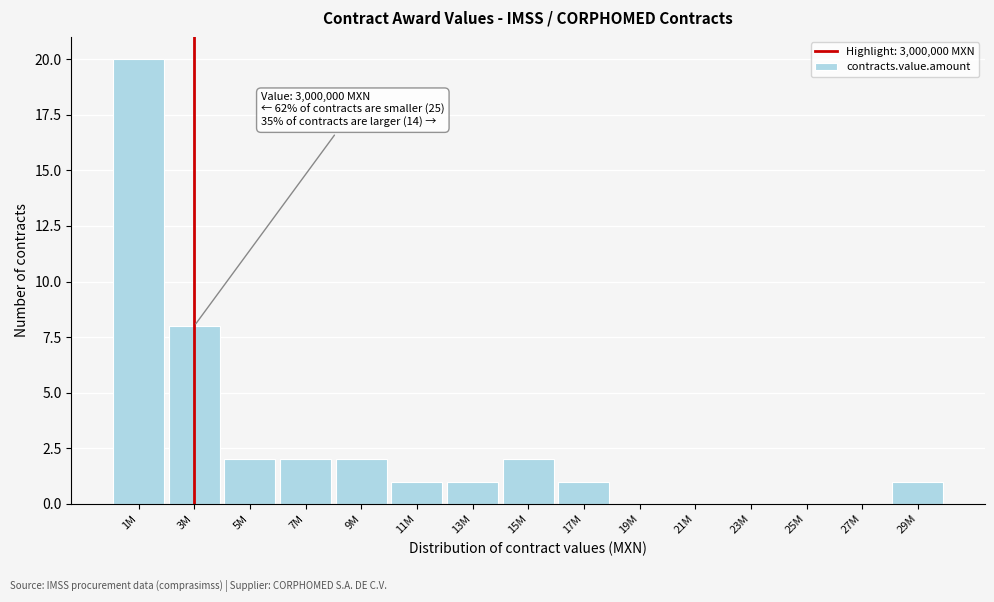

Reading right to left, list all the values displayed in this chart.

29M=1	27M=0	25M=0	23M=0	21M=0	19M=0	17M=1	15M=2	13M=1	11M=1	9M=2	7M=2	5M=2	3M=8	1M=20